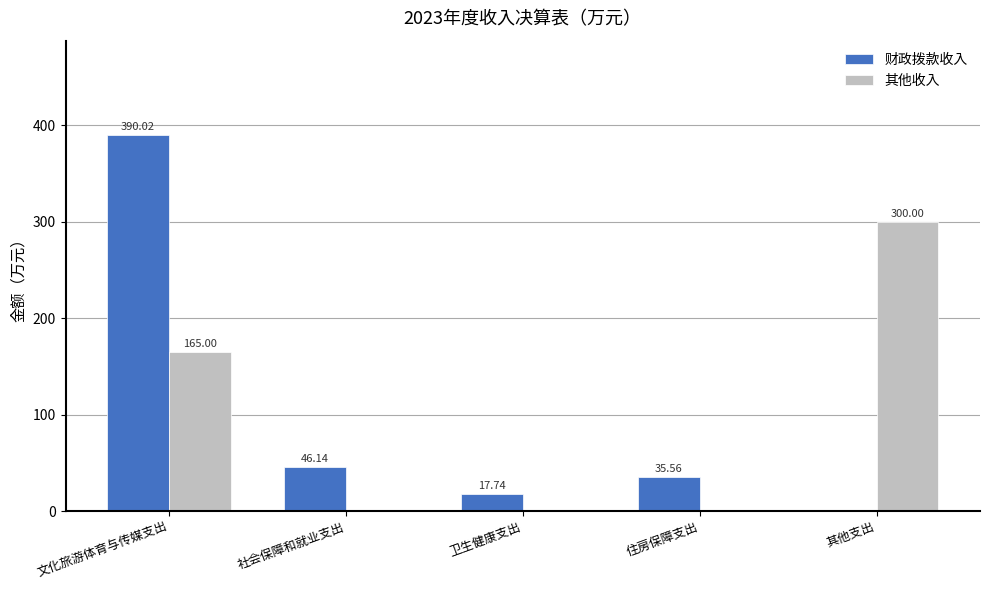

Where is 其他收入 nearest to the value 150?

文化旅游体育与传媒支出